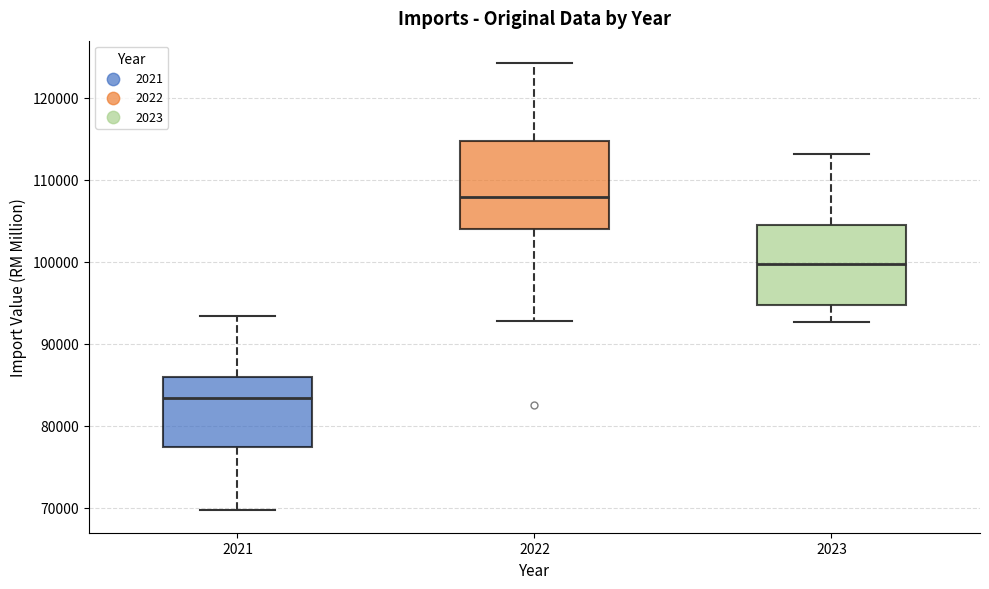

Reading left to right, read every box against the y-axis: the position of its median line, the range the box covers, and the ends of its whiskers. The values are not printed on the chart, so give them approximately, as read against the axis.

2021: median 83000, box 77000 to 86000, whiskers 70000 to 93000
2022: median 108000, box 104000 to 115000, whiskers 93000 to 124000
2023: median 100000, box 95000 to 104000, whiskers 93000 to 113000